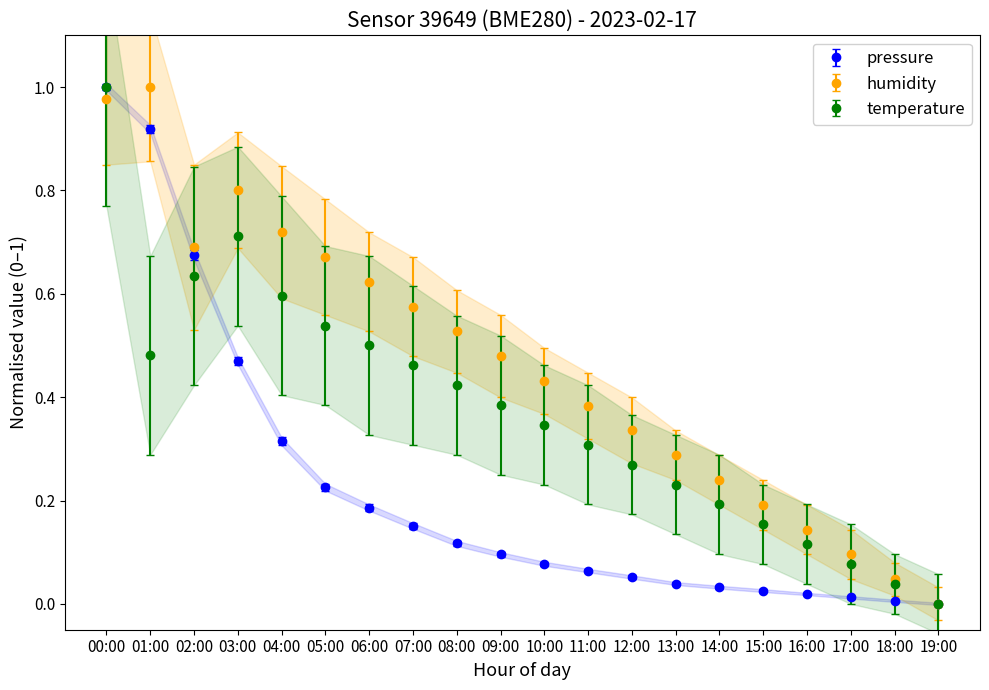

What is the difference between the maximum and second lowest values in the temperature series?

1.0